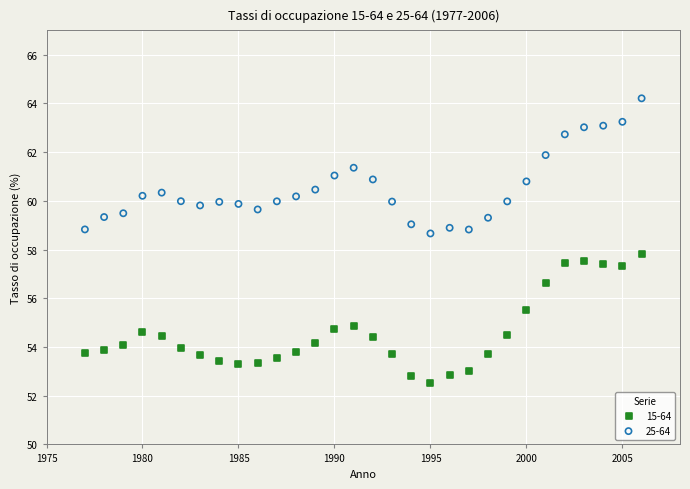

What is the X range (max minus min) for the scatter plot?

29.0